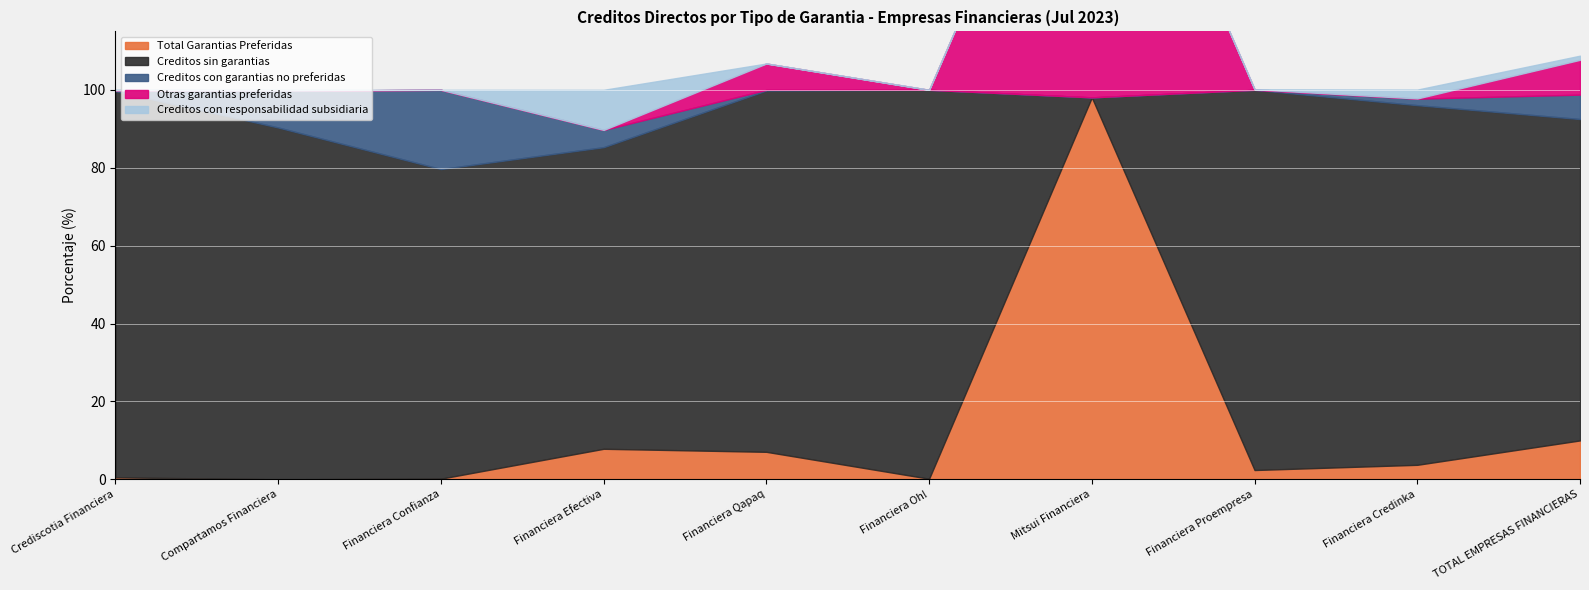

True or false: Creditos sin garantias has more than 0 points higher than both neighbors.

True